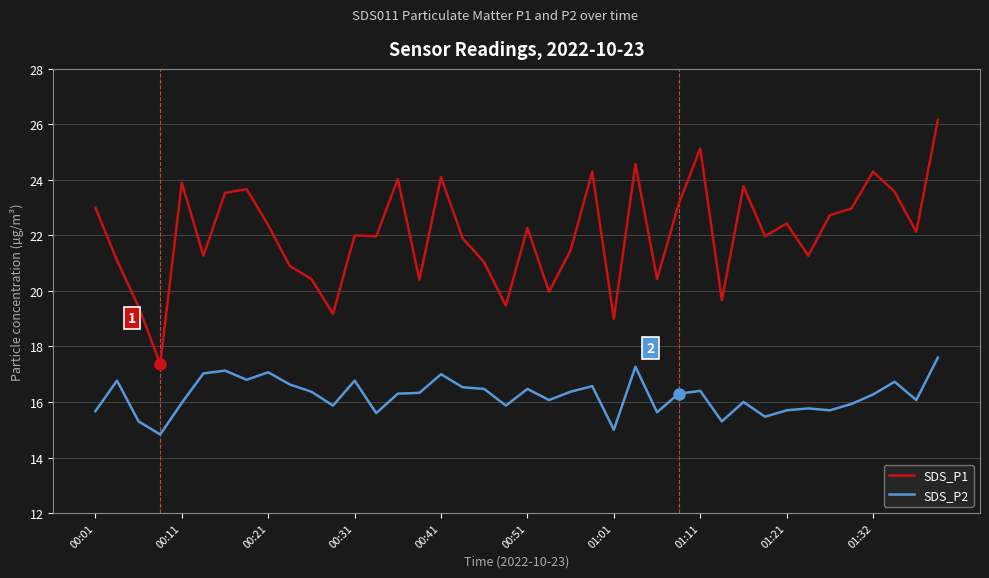

How many lines are shown in the chart?

2